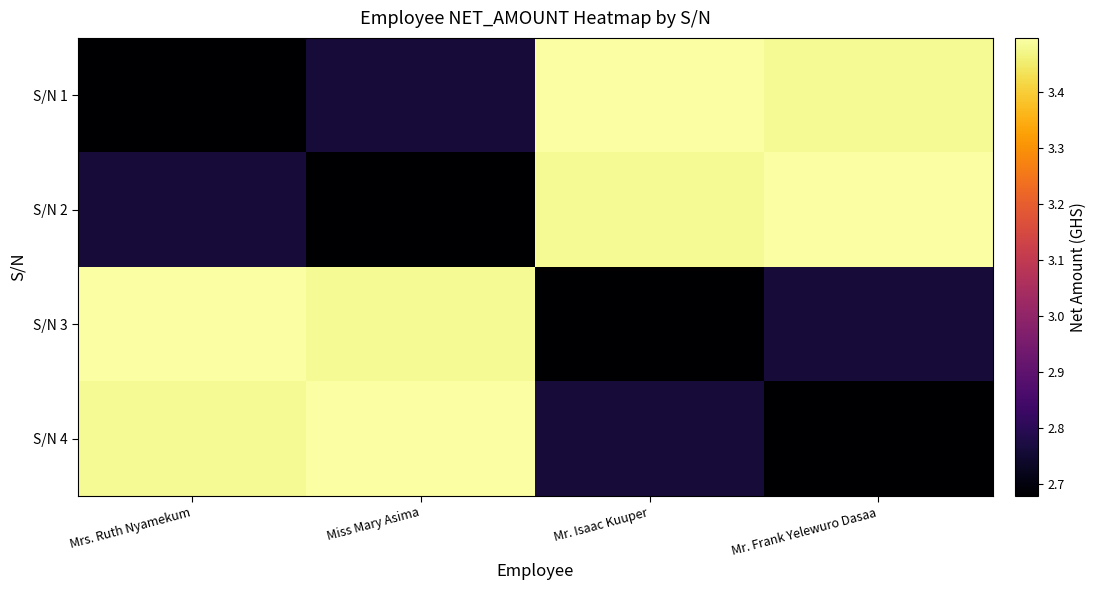

Reading left to right, list all the values displayed in this chart.

S/N 1: Mrs. Ruth Nyamekum=2.7	Miss Mary Asima=2.8	Mr. Isaac Kuuper=3.5	Mr. Frank Yelewuro Dasaa=3.5
S/N 2: Mrs. Ruth Nyamekum=2.8	Miss Mary Asima=2.7	Mr. Isaac Kuuper=3.5	Mr. Frank Yelewuro Dasaa=3.5
S/N 3: Mrs. Ruth Nyamekum=3.5	Miss Mary Asima=3.5	Mr. Isaac Kuuper=2.7	Mr. Frank Yelewuro Dasaa=2.8
S/N 4: Mrs. Ruth Nyamekum=3.5	Miss Mary Asima=3.5	Mr. Isaac Kuuper=2.8	Mr. Frank Yelewuro Dasaa=2.7